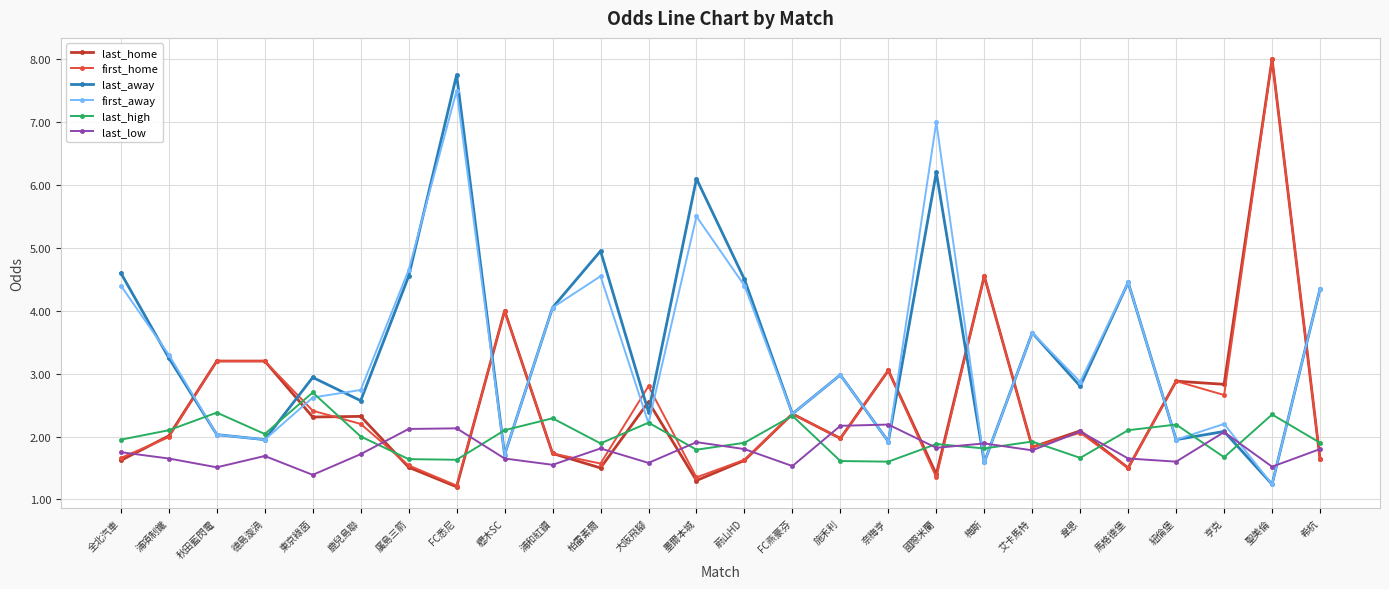

What is the difference between the maximum and second lowest values in the first_away series?

5.9